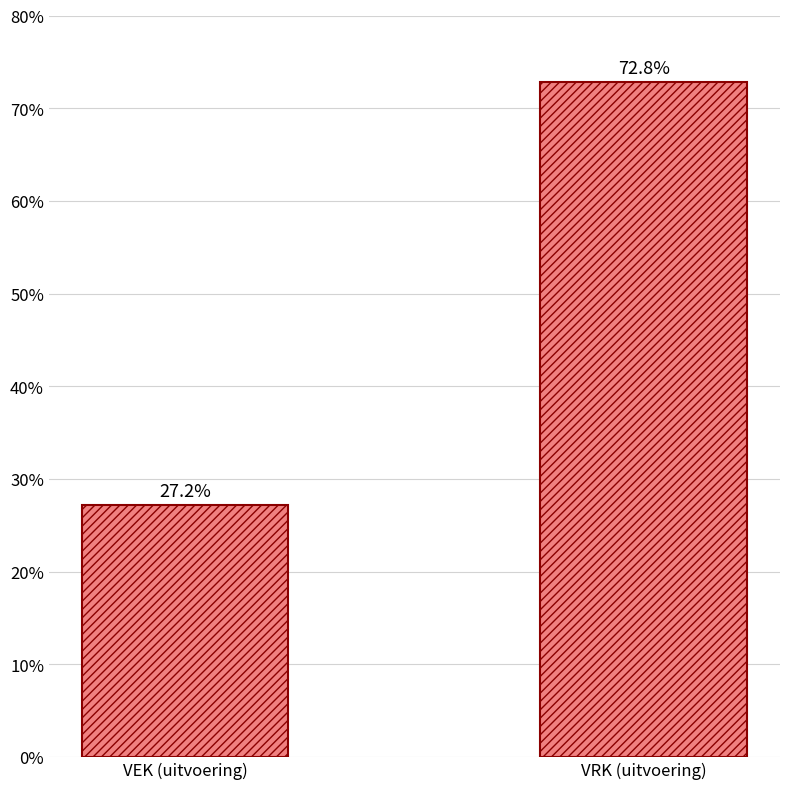

Which category has the highest value across all series?

VRK (uitvoering)